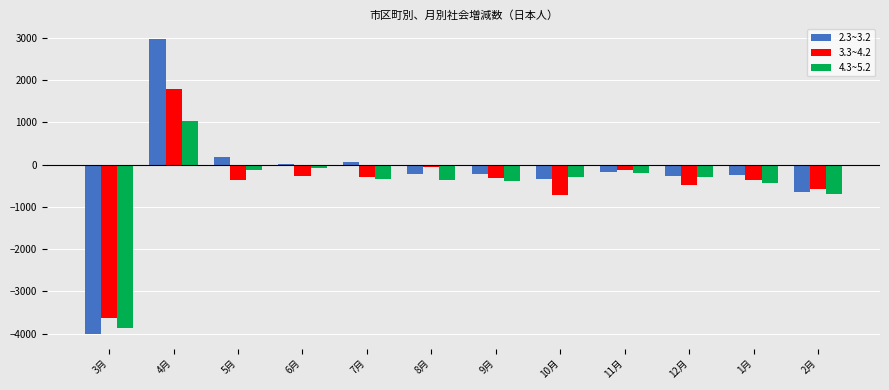

Which category has the lowest value in the 2.3~3.2 series?

3月